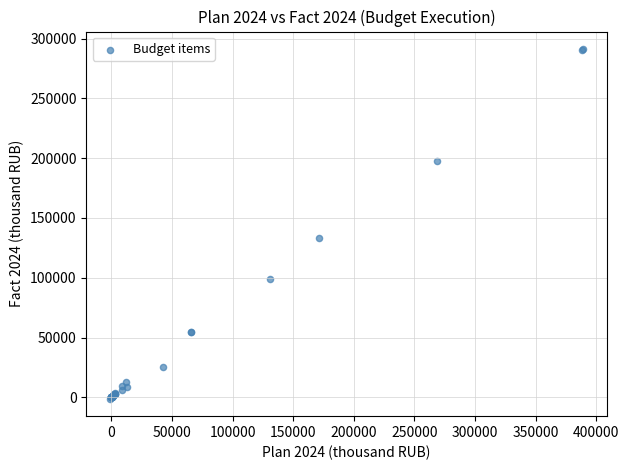

What Y value in the scatter plot is closest to 145082?

133309